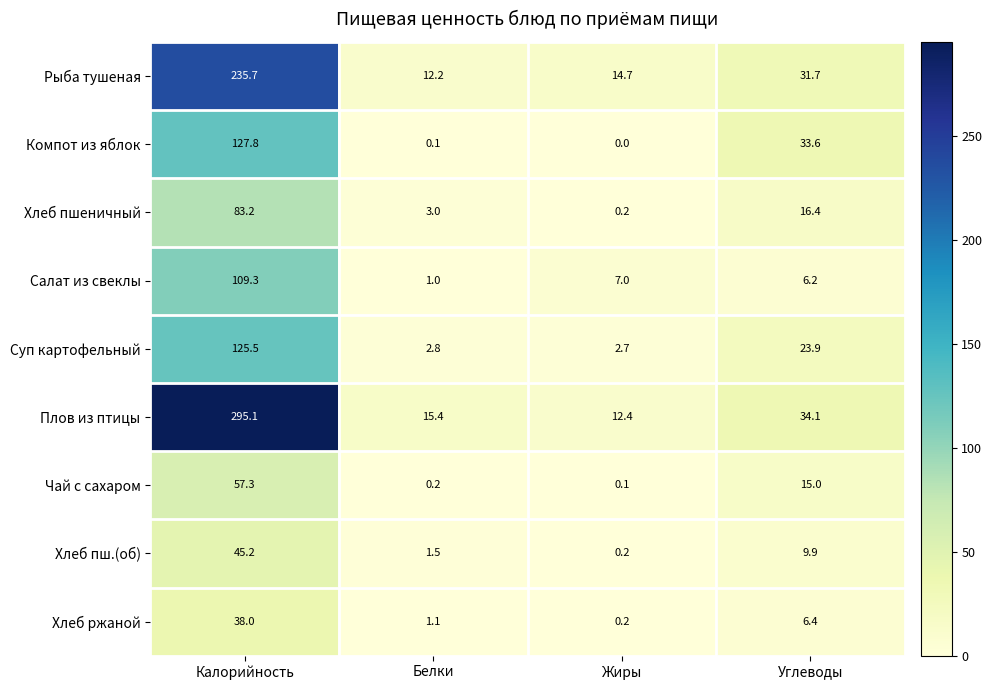

Which category has the highest value in the Хлеб пшеничный series?

Калорийность